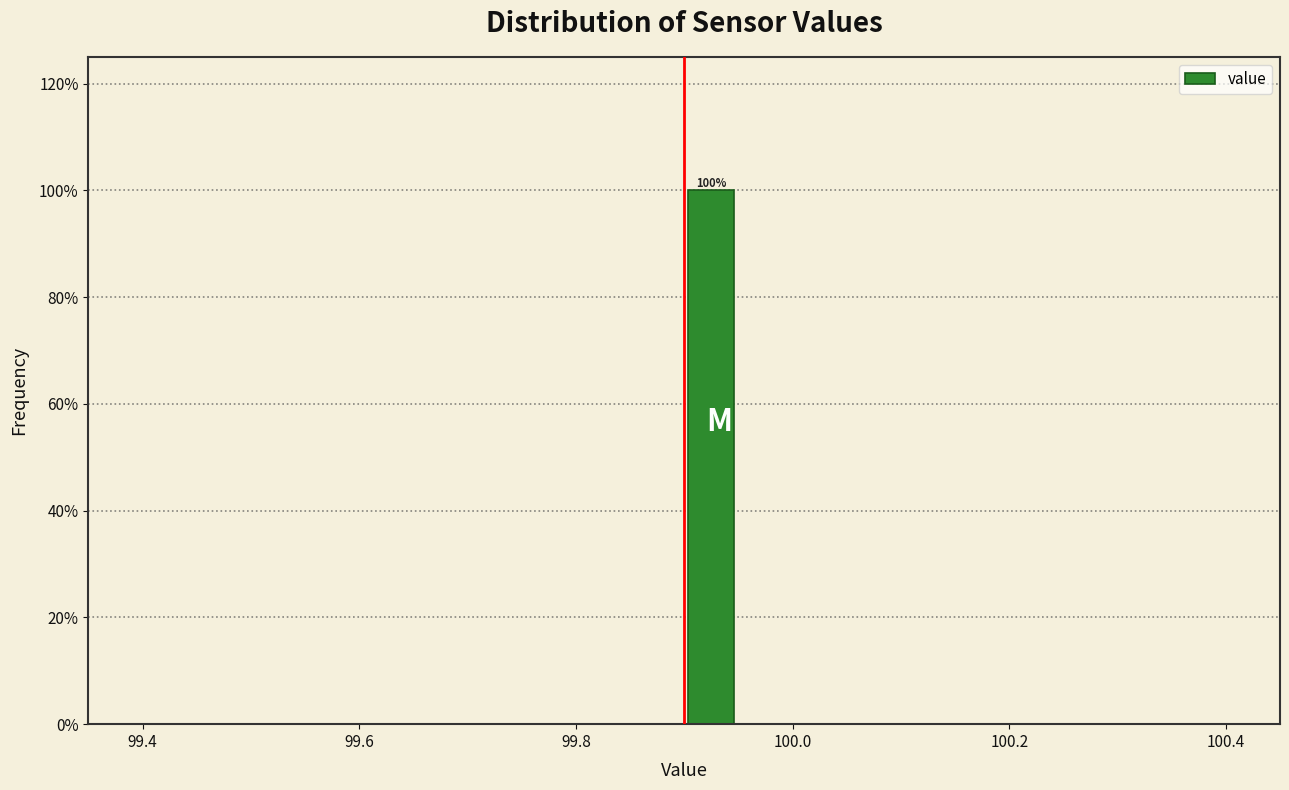

Around what value on the x-axis is the tallest bar? Give the approximate position of its centre, as read against the axis.

99.92